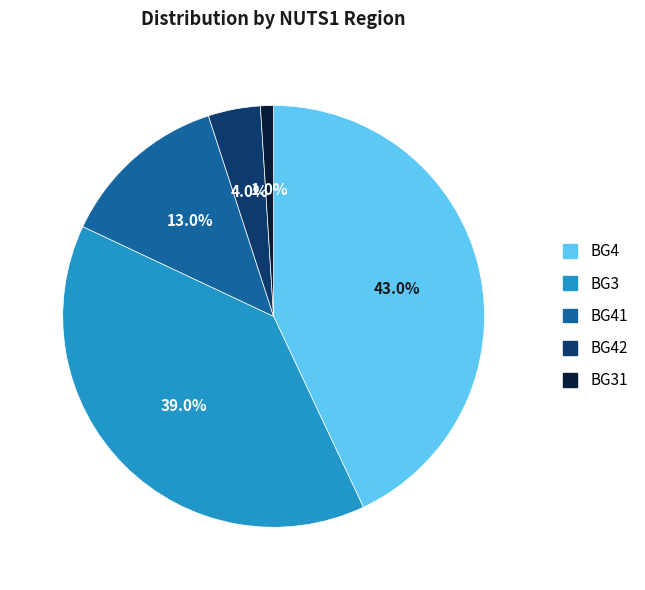

Rank the categories by value from highest to lowest.

BG4, BG3, BG41, BG42, BG31